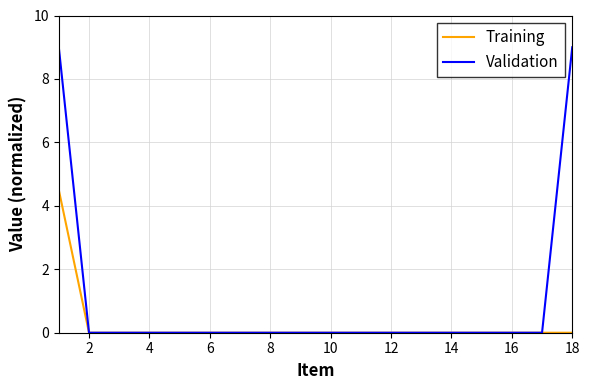

What is the greatest value displayed?

9.0